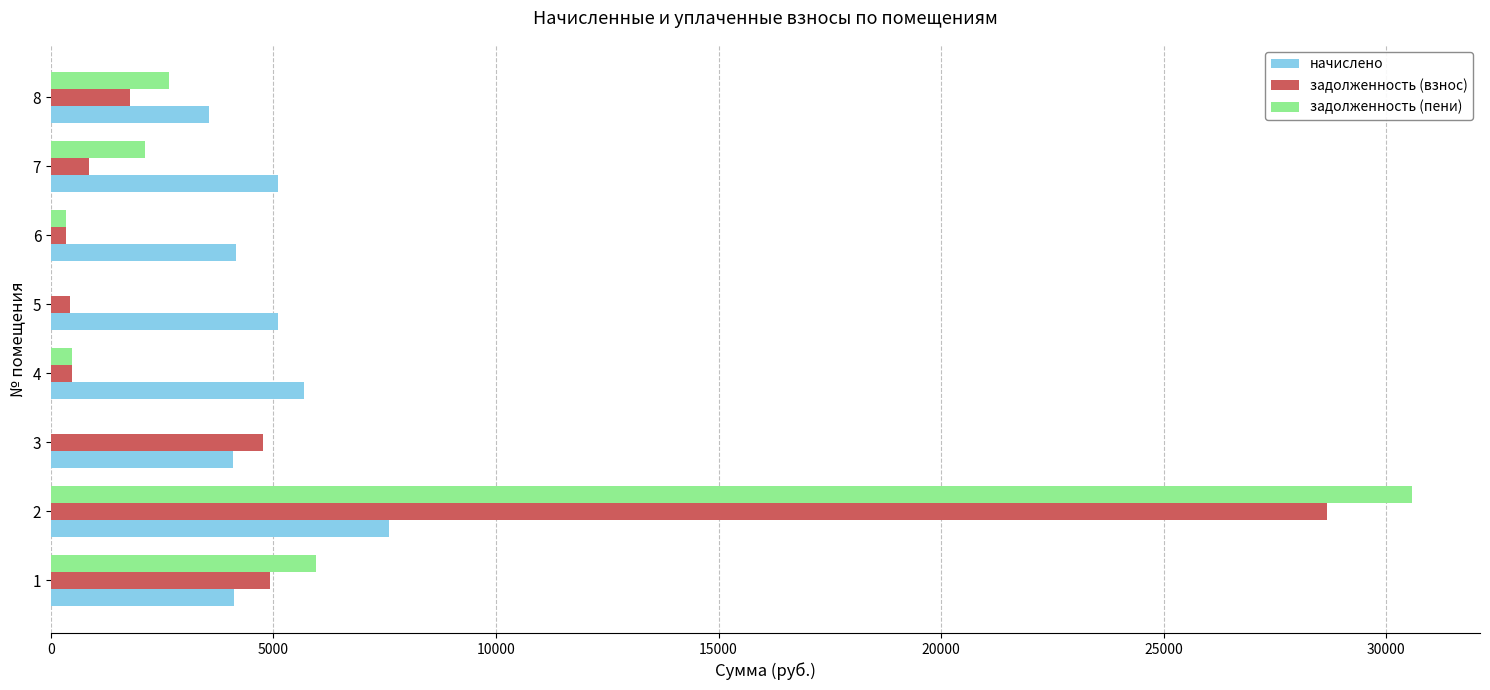

The value of задолженность (взнос) at 8 is 1776.0. True or false?

True